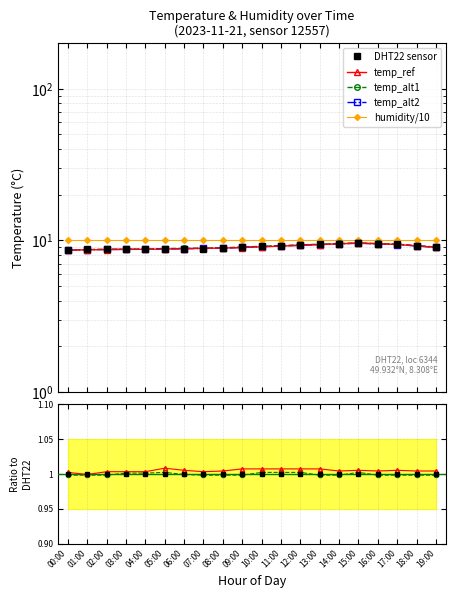

True or false: humidity/10 and temp_alt1 intersect in this chart.

False